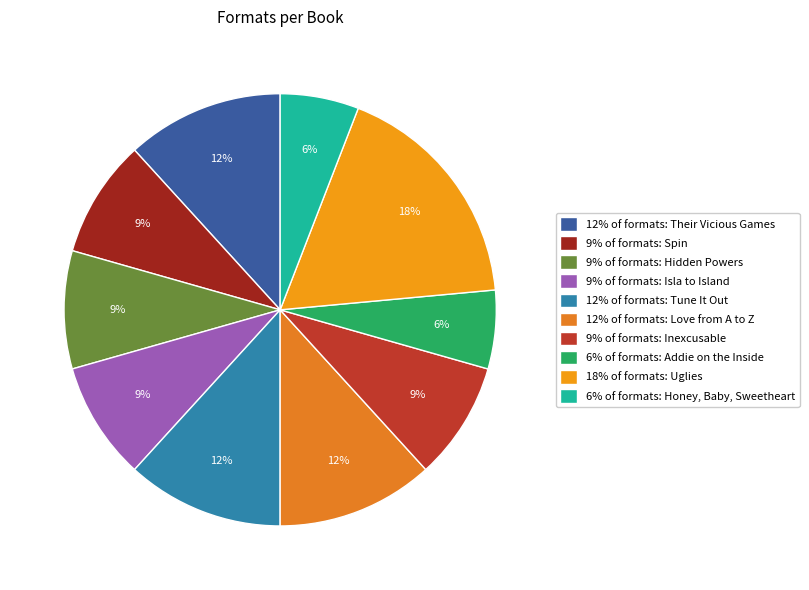

Rank the categories by value from highest to lowest.

Uglies, Their Vicious Games, Tune It Out, Love from A to Z, Spin, Hidden Powers, Isla to Island, Inexcusable, Addie on the Inside, Honey, Baby, Sweetheart